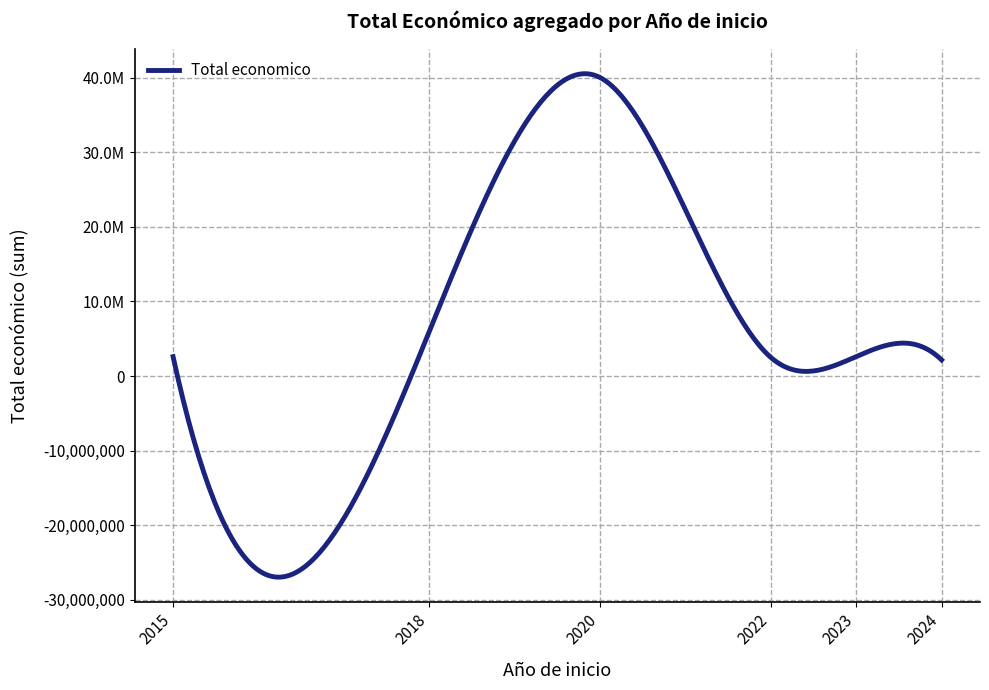

At which category does the data reach its first local peak?

2020